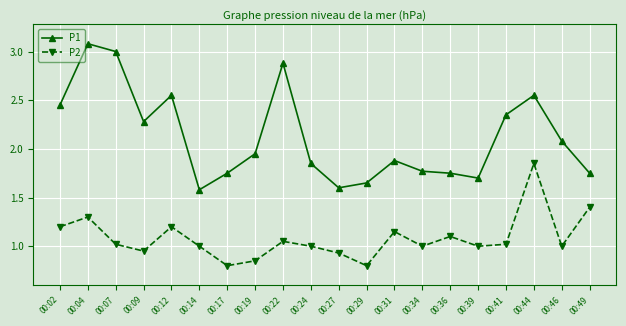

At which category does P1 reach its first local valley?

00:09